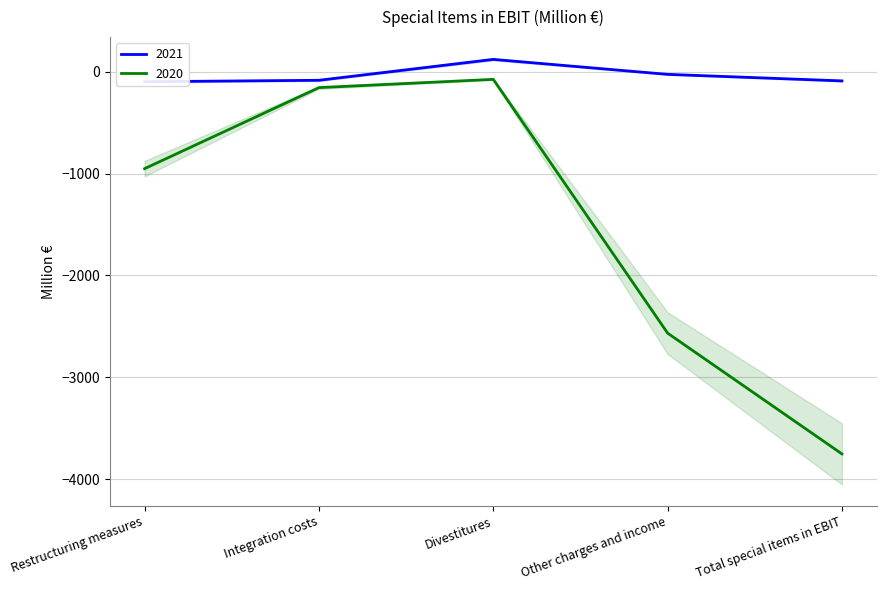

True or false: 2021 has a value of -119 at Integration costs.

False